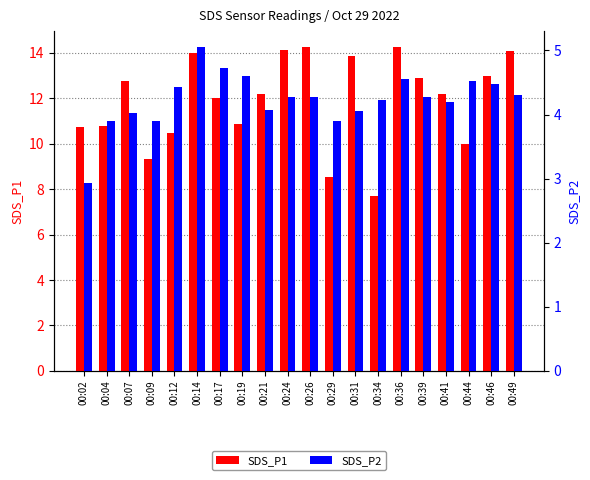

What is the total value across all series at 00:04?

14.7